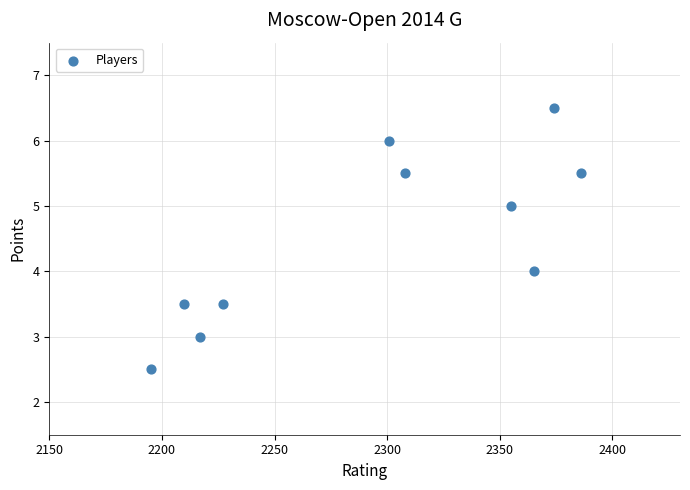

What is the range of Y values (max minus min)?

4.0